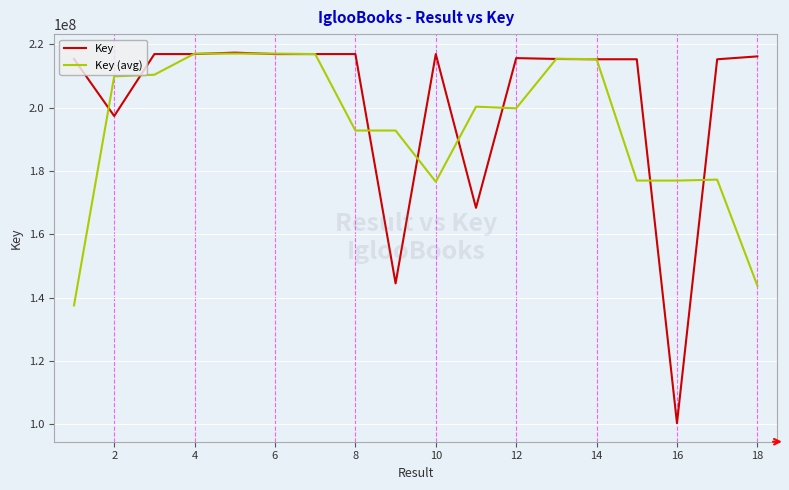

Which series has the largest range (max minus min)?

Key